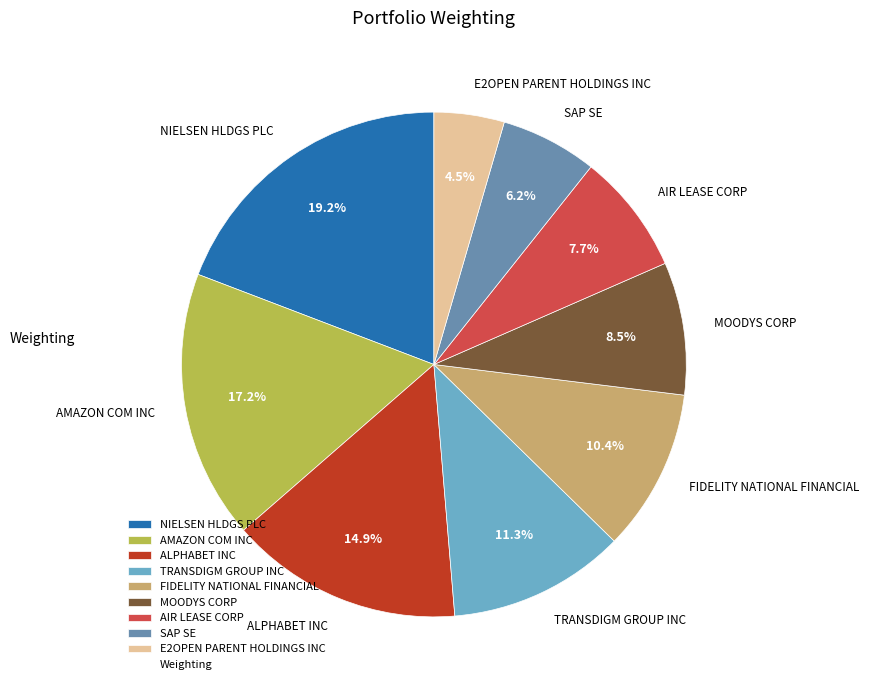

What portion of the pie excludes SAP SE?

93.8%